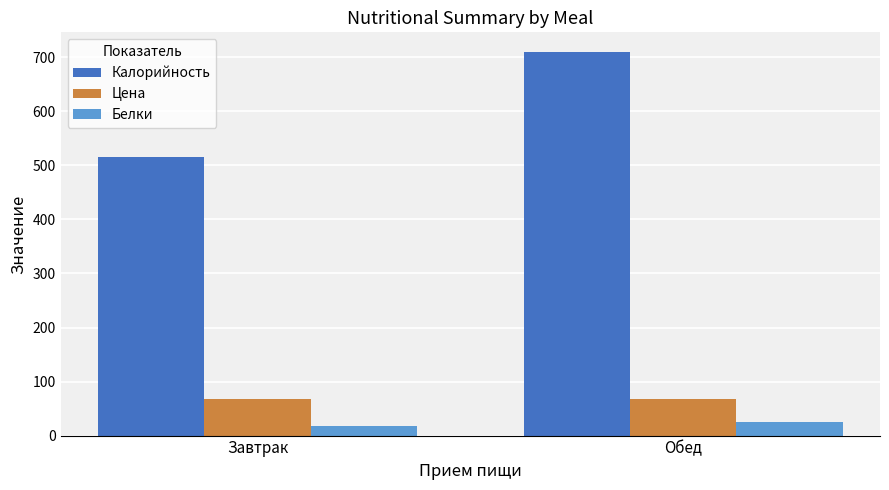

Is it true that Калорийность equals 1032.9 at Обед?

False